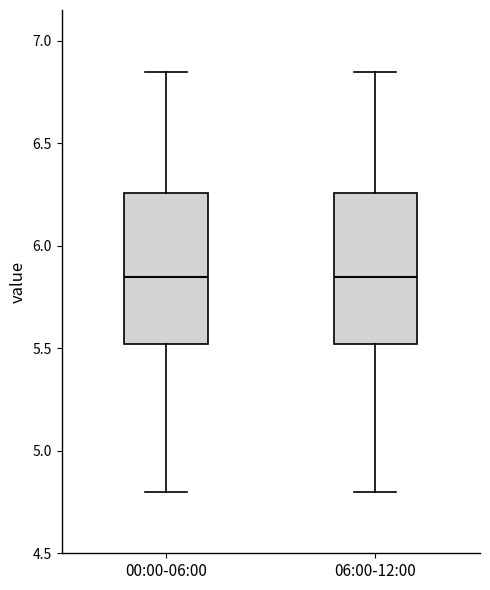

Where does the lower whisker of the box for 06:00-12:00 end on the y-axis? The values are not printed on the chart, so give them approximately, as read against the axis.

4.80